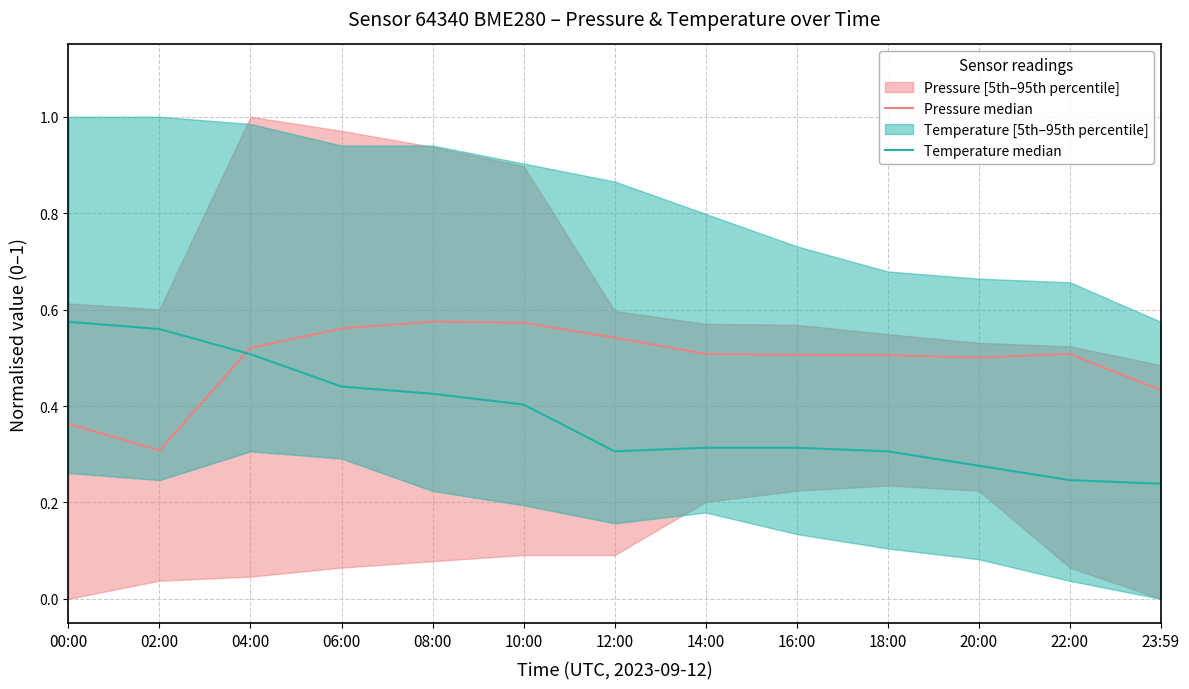

How many distinct data groups are displayed?

2